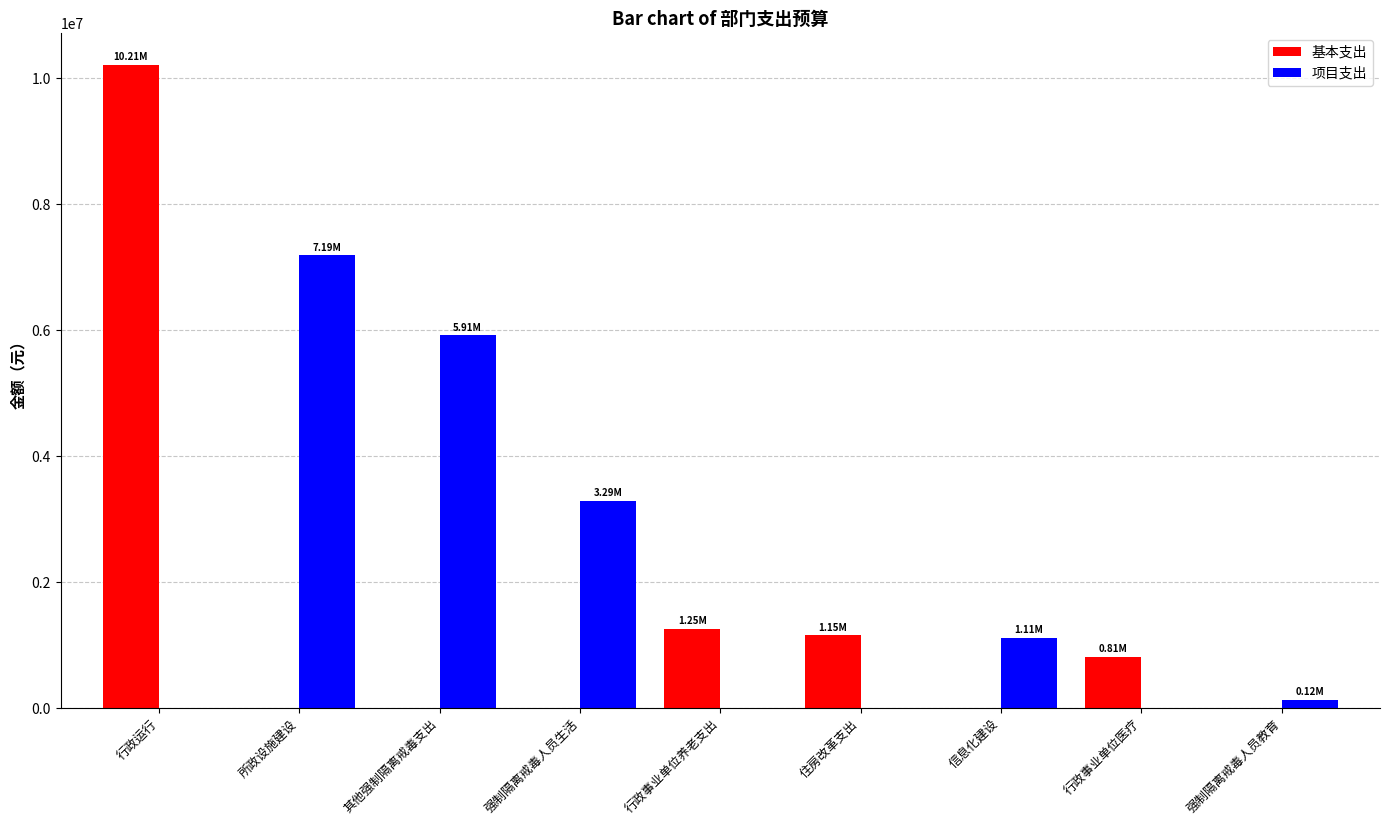

Reading right to left, transcribe all the data shown in this chart.

基本支出: 强制隔离戒毒人员教育=0.0	行政事业单位医疗=808580.6	信息化建设=0.0	住房改革支出=1150175.8	行政事业单位养老支出=1250295.7	强制隔离戒毒人员生活=0.0	其他强制隔离戒毒支出=0.0	所政设施建设=0.0	行政运行=10208631.2
项目支出: 强制隔离戒毒人员教育=125000.0	行政事业单位医疗=0.0	信息化建设=1108200.0	住房改革支出=0.0	行政事业单位养老支出=0.0	强制隔离戒毒人员生活=3287500.0	其他强制隔离戒毒支出=5914095.0	所政设施建设=7186018.0	行政运行=0.0